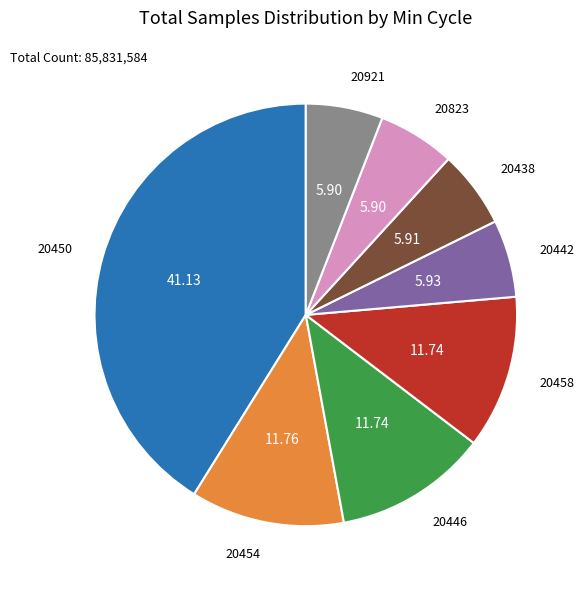

Is there a majority slice in this chart?

No